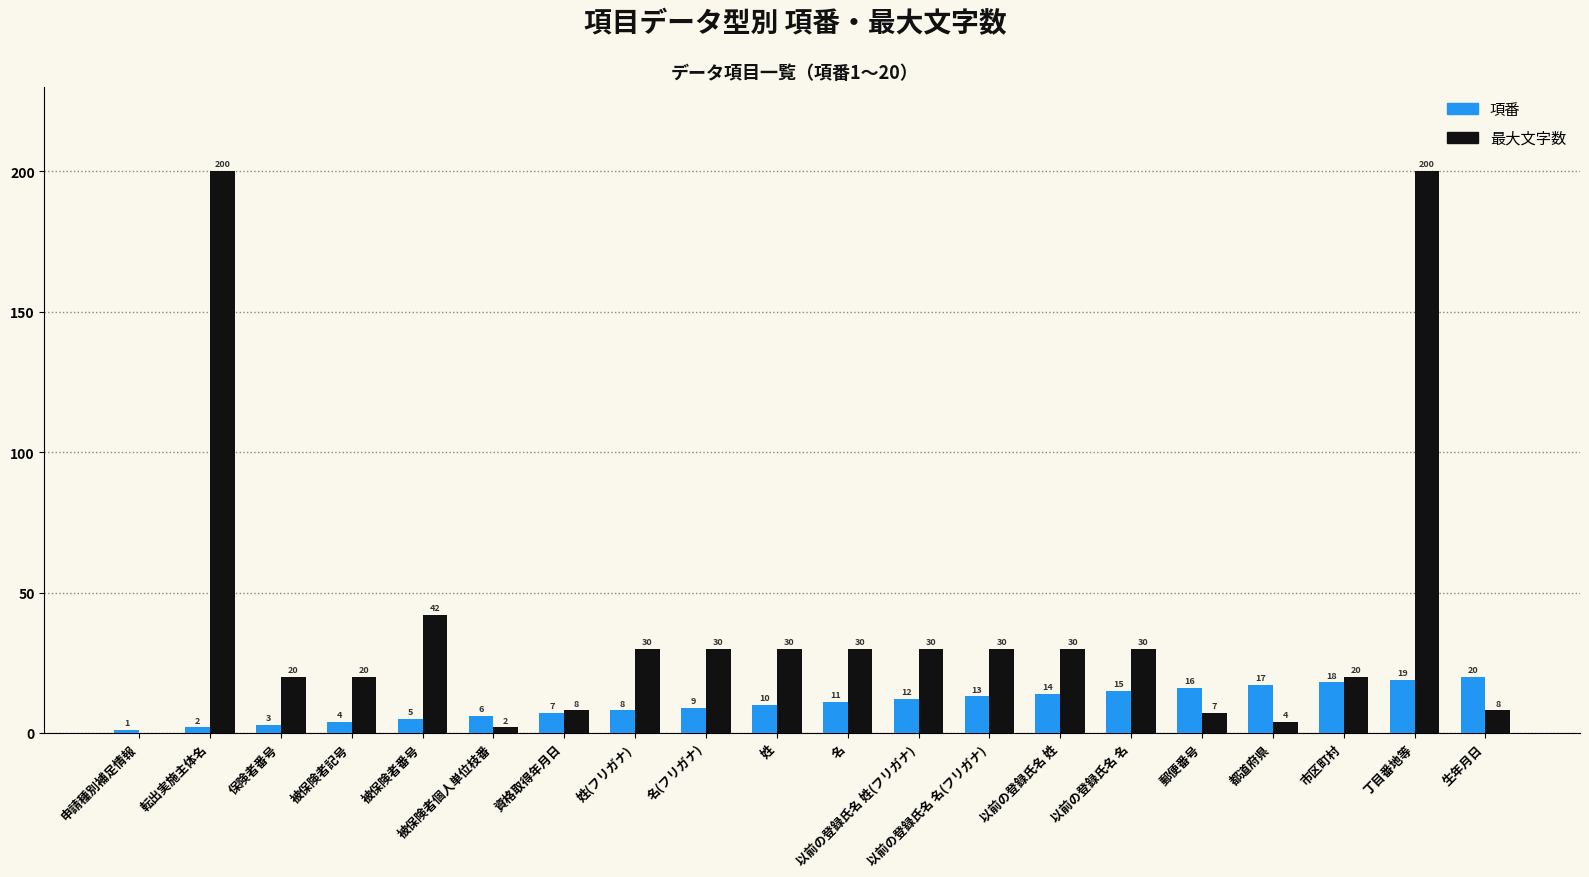

How many groups of bars are there?

20